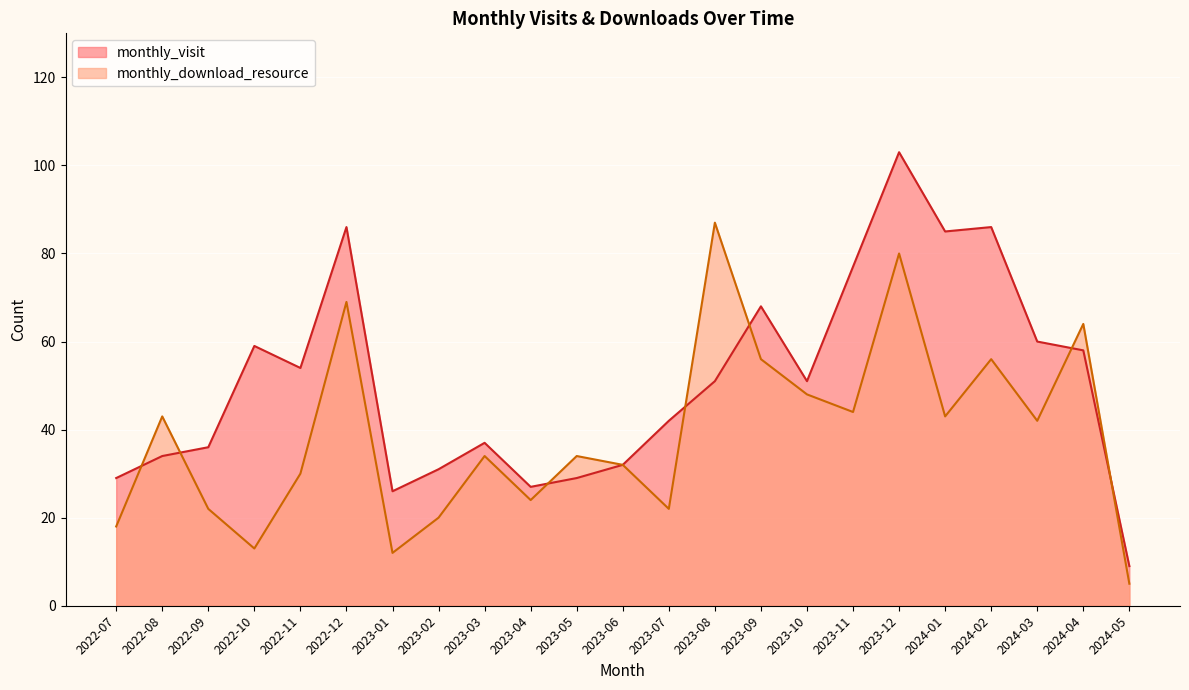

How many intersections are there between monthly_visit and monthly_download_resource?

7